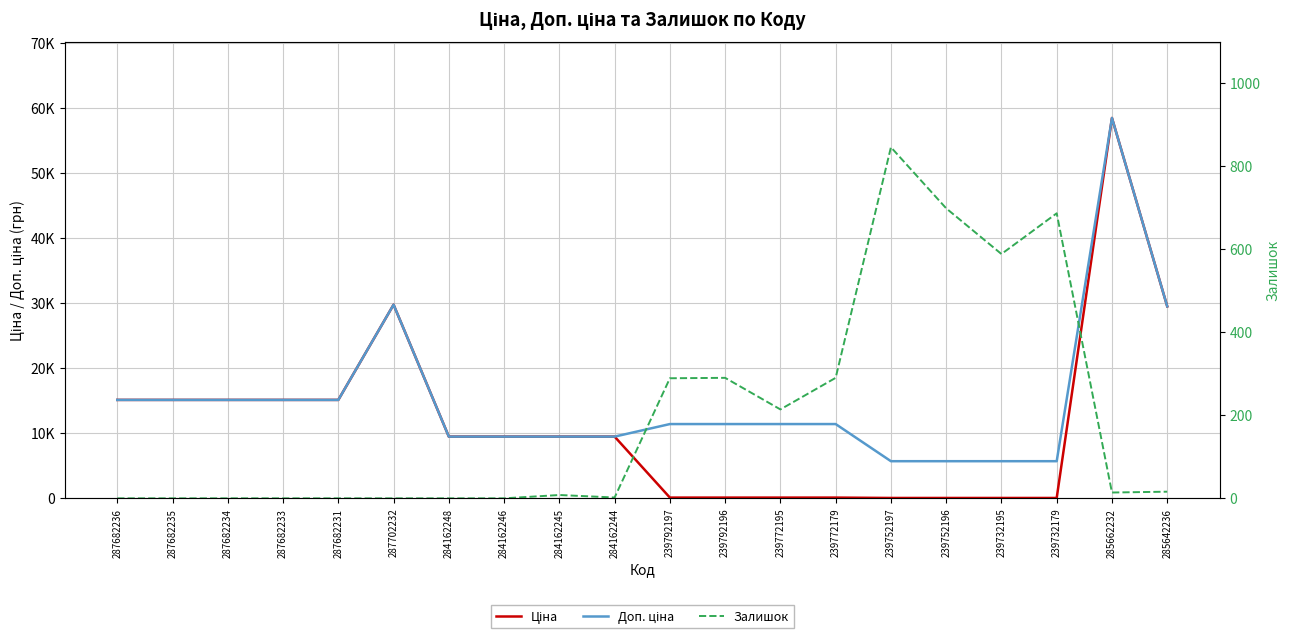

Between 239732179 and 284162245, which is larger?

284162245